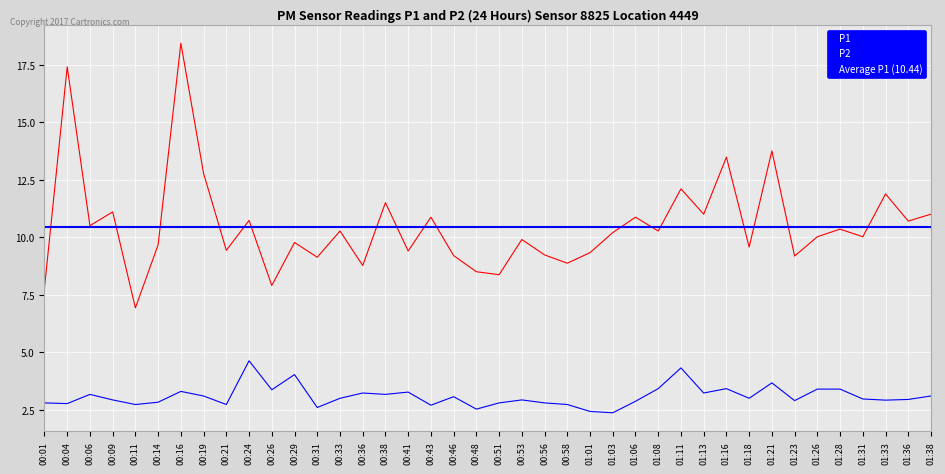

Where does the P2 series first go above 3?

00:06